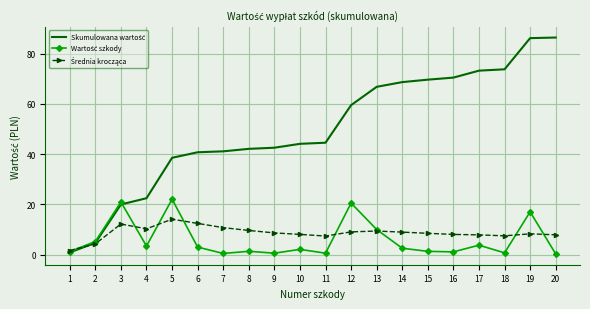

What is the total value across all series at 3?

53.2